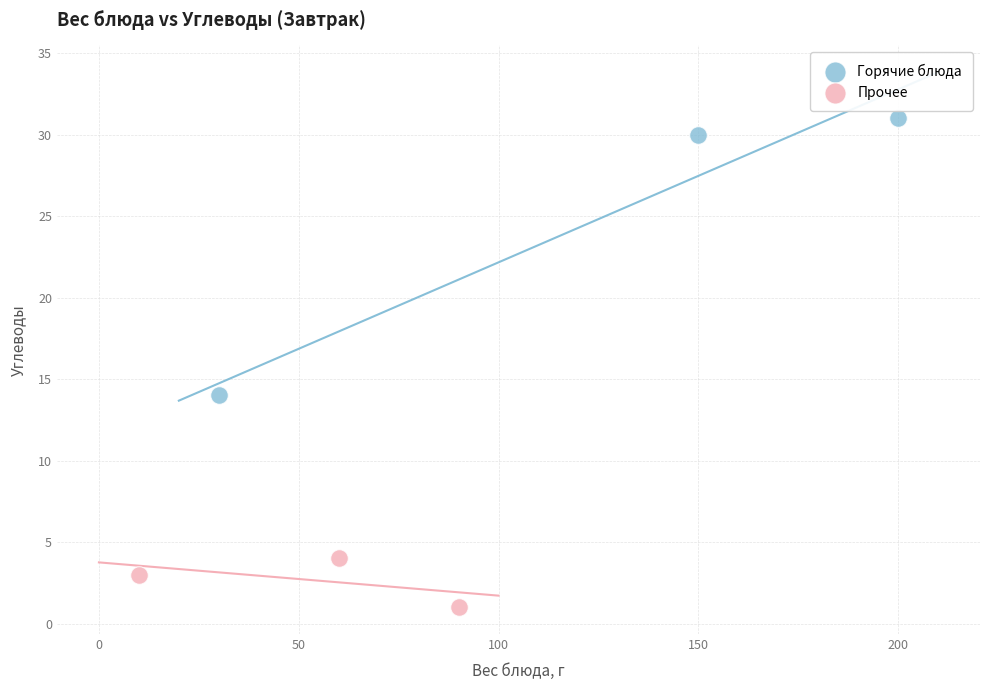

Which series has the widest spread of Y values?

Горячие блюда